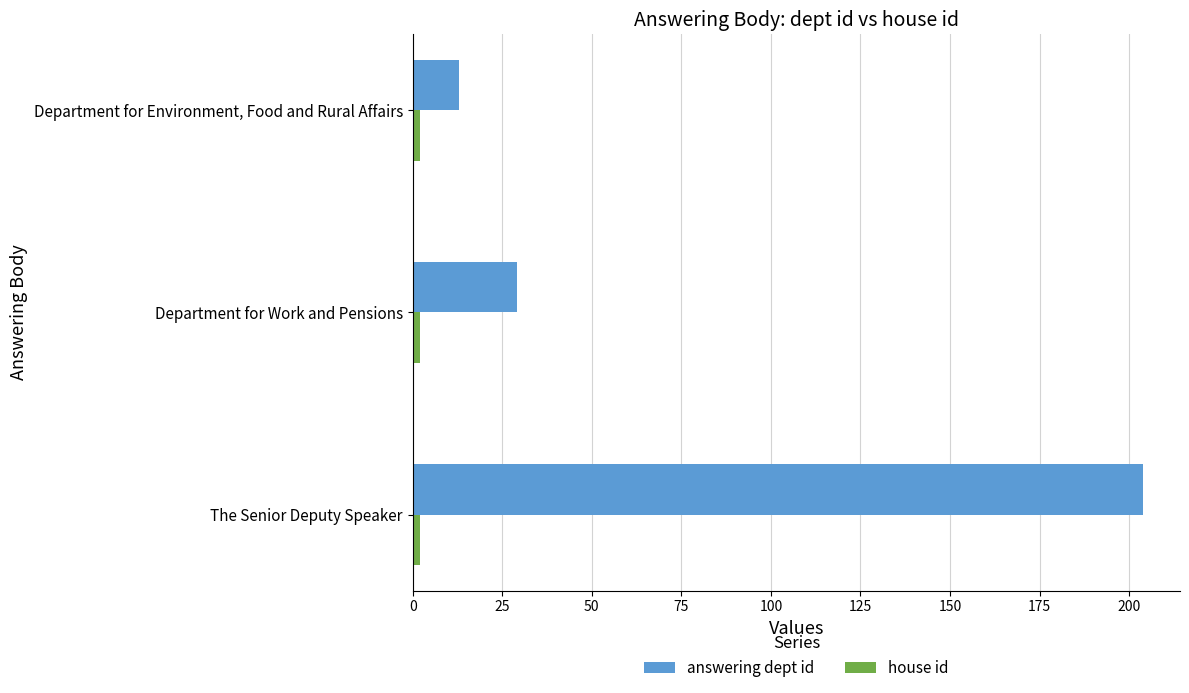

Which series has the largest total across all categories?

answering dept id